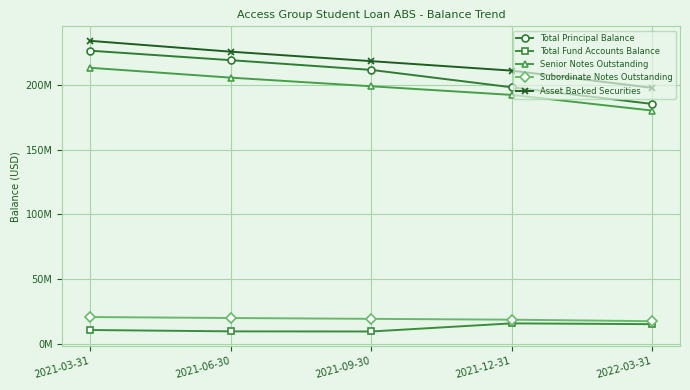

What is the label of the 5th point from the right?

2021-03-31